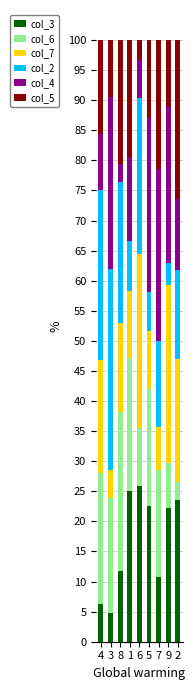

What is the difference between the second highest and minimum values in the col_3 series?

20.2